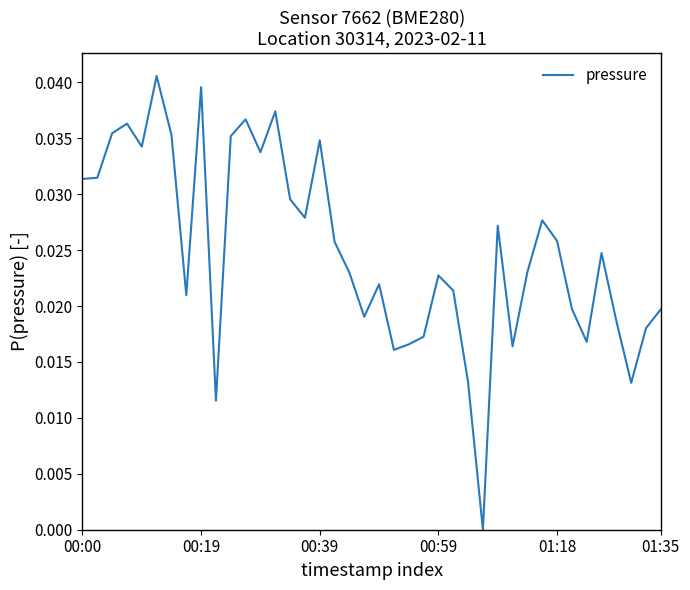

How many interior local peaks (higher than both neighbors) does the data have?

11